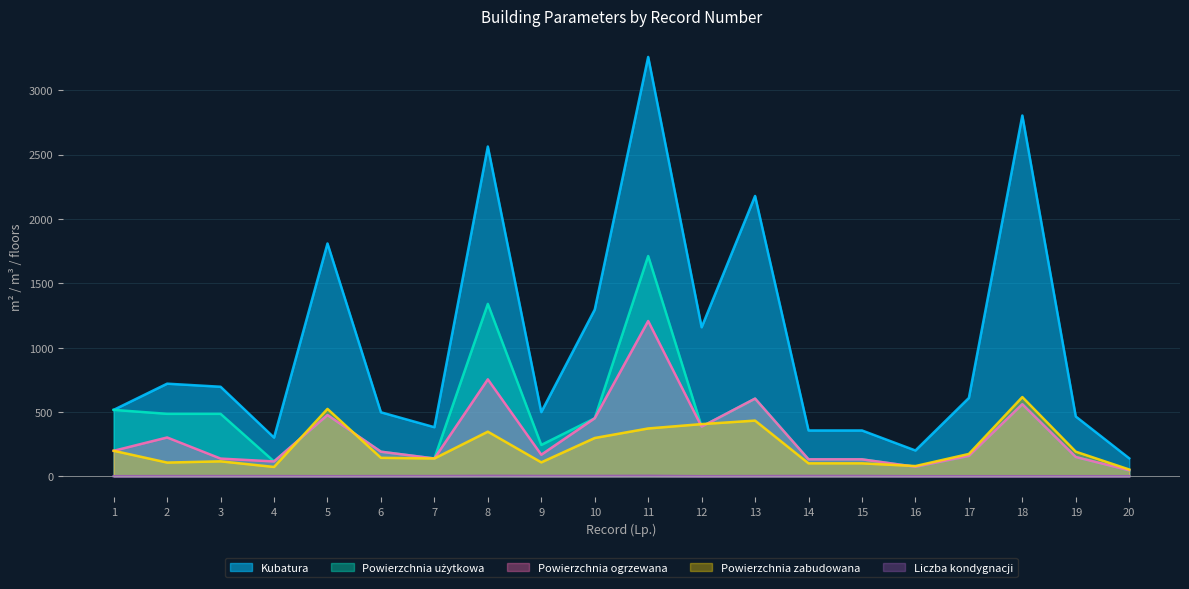

The value of Kubatura at 11 is 3258.1. True or false?

True